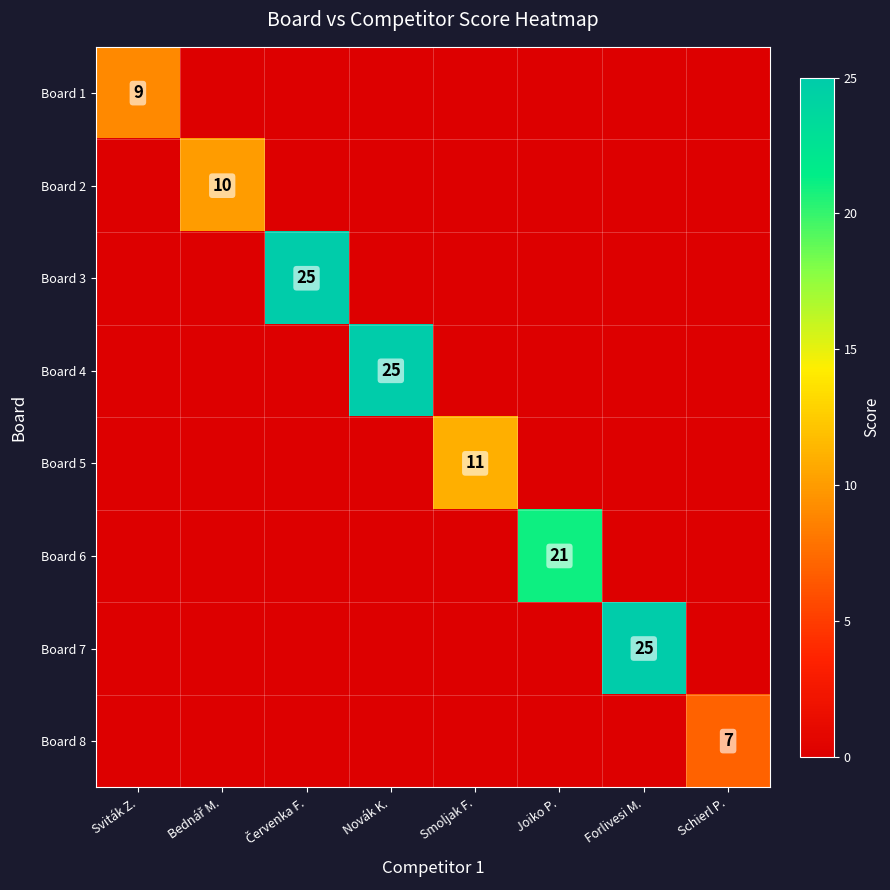

How many data points does each series have?

8